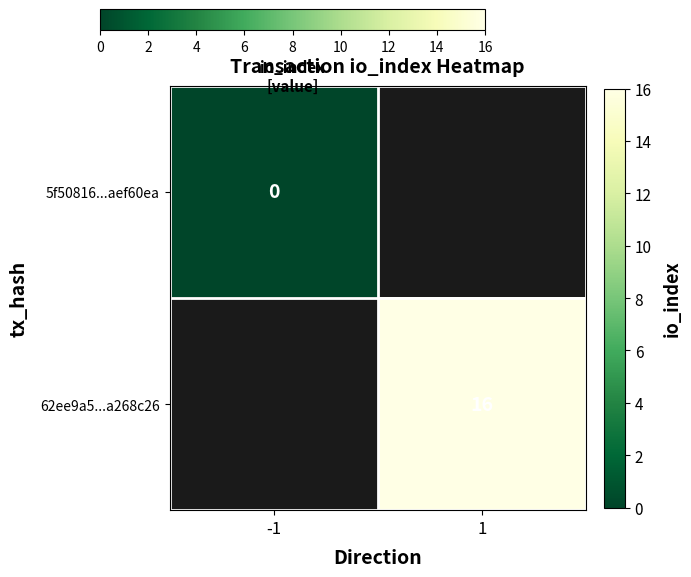

The value of 62ee9a5...a268c26 at 1 is 8. True or false?

False